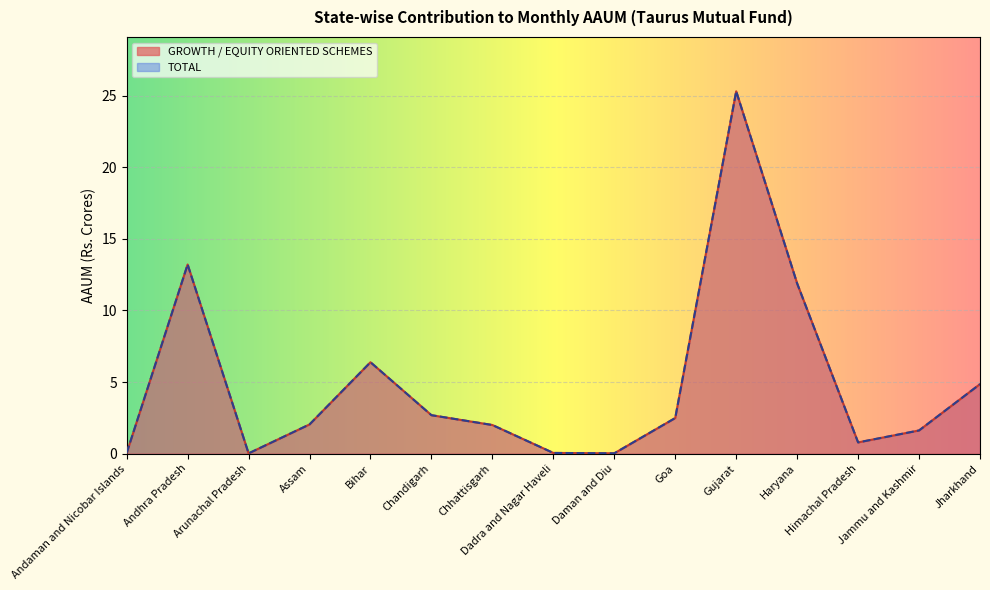

How many interior local peaks does the TOTAL series have?

3